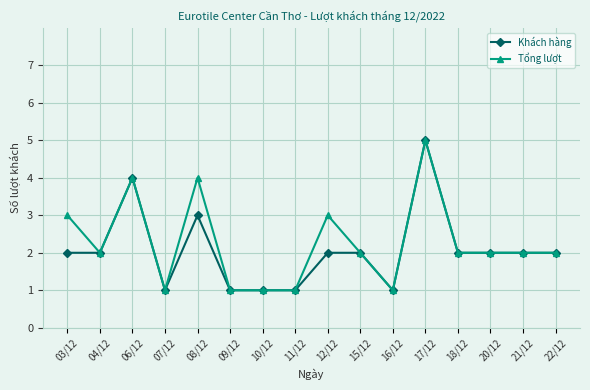

Reading left to right, what are all the values shown in this chart?

Khách hàng: 03/12=2	04/12=2	06/12=4	07/12=1	08/12=3	09/12=1	10/12=1	11/12=1	12/12=2	15/12=2	16/12=1	17/12=5	18/12=2	20/12=2	21/12=2	22/12=2
Tổng lượt: 03/12=3	04/12=2	06/12=4	07/12=1	08/12=4	09/12=1	10/12=1	11/12=1	12/12=3	15/12=2	16/12=1	17/12=5	18/12=2	20/12=2	21/12=2	22/12=2